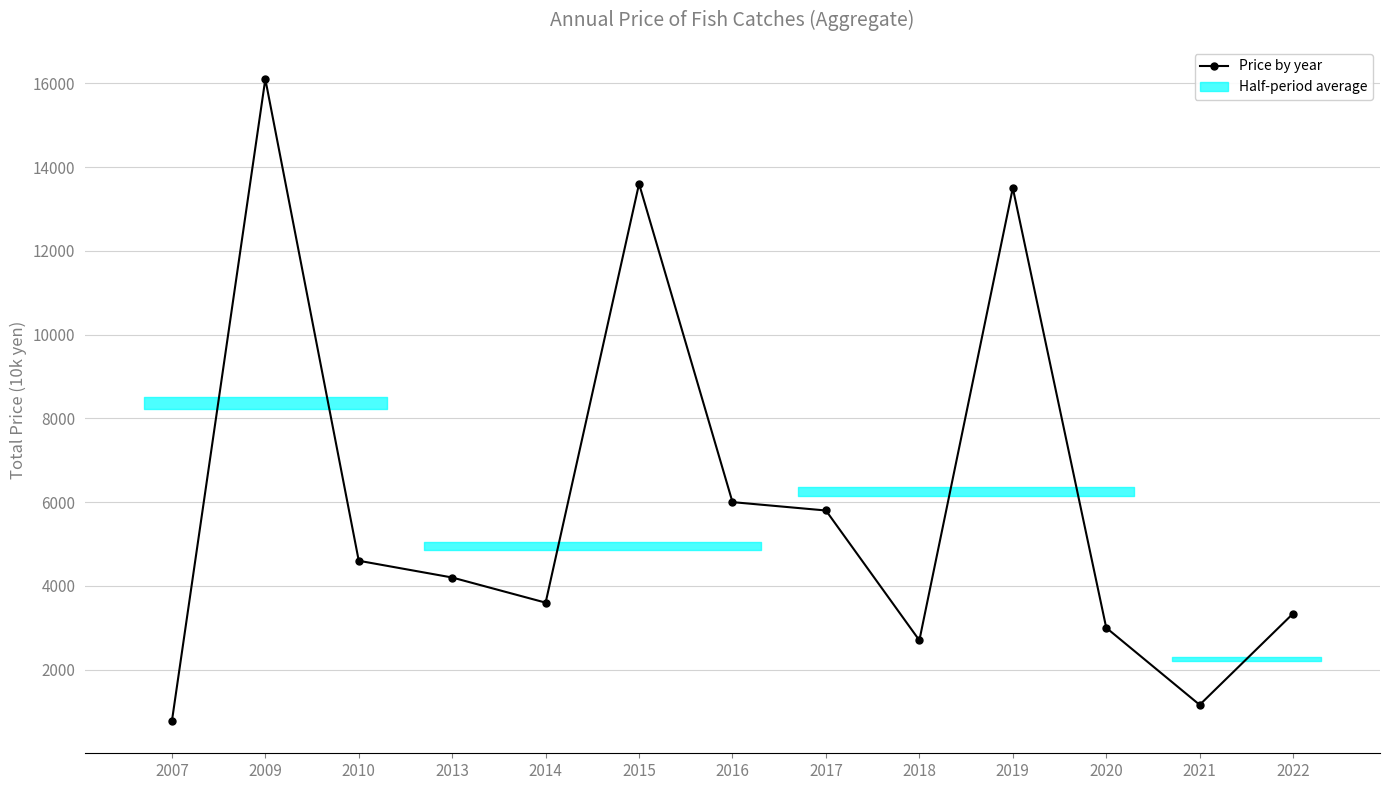

Reading right to left, what are all the values shown in this chart?

2022=3340	2021=1160	2020=3000	2019=13500	2018=2700	2017=5800	2016=6000	2015=13600	2014=3600	2013=4200	2010=4600	2009=16100	2007=770